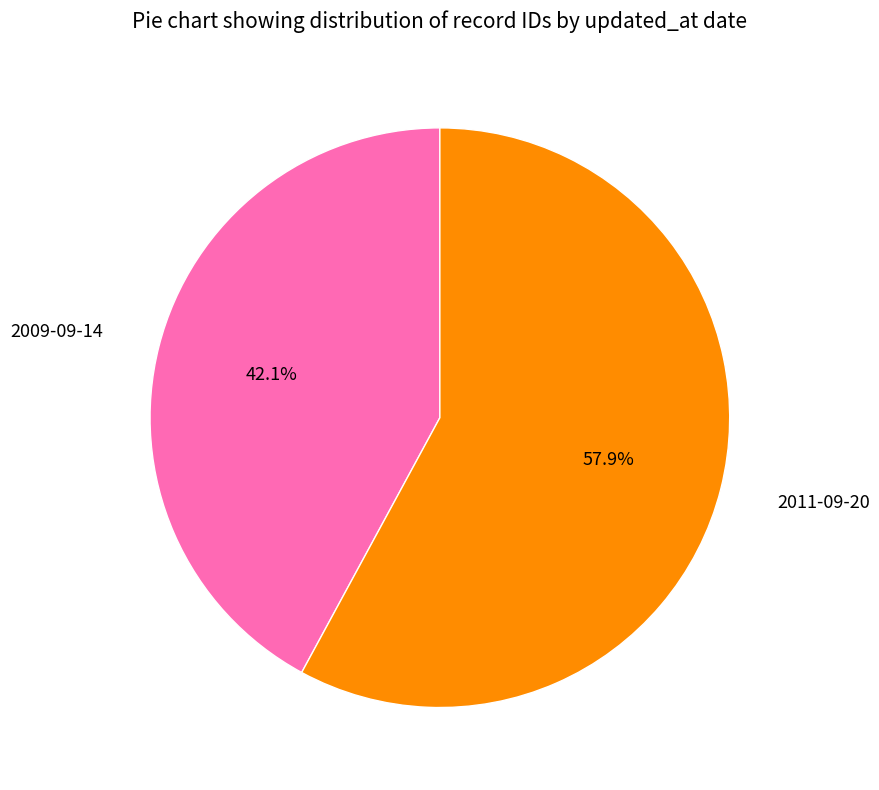

To the nearest percent, what percentage of the pie is 2011-09-20?

58%